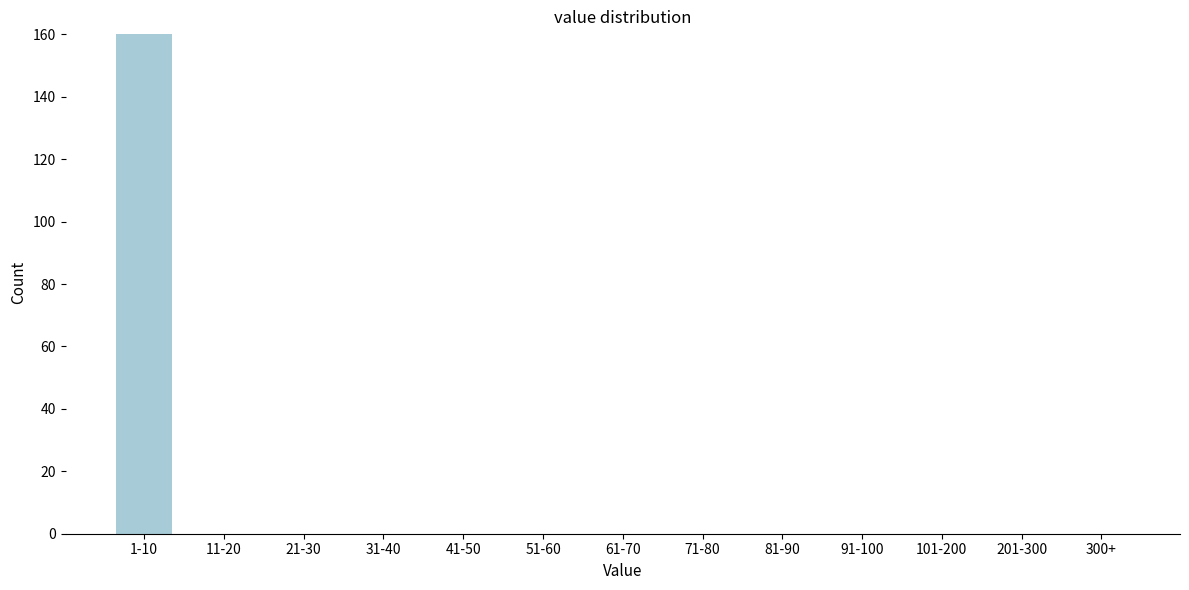

Reading right to left, transcribe all the data shown in this chart.

300+=0	201-300=0	101-200=0	91-100=0	81-90=0	71-80=0	61-70=0	51-60=0	41-50=0	31-40=0	21-30=0	11-20=0	1-10=160